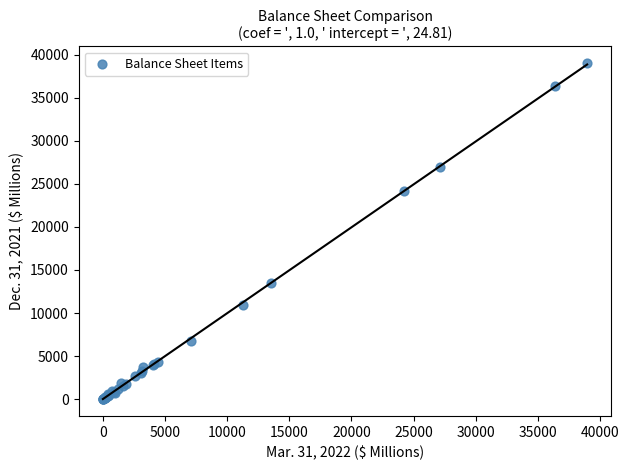

What Y value in the scatter plot is closest to 19492?

24122.2